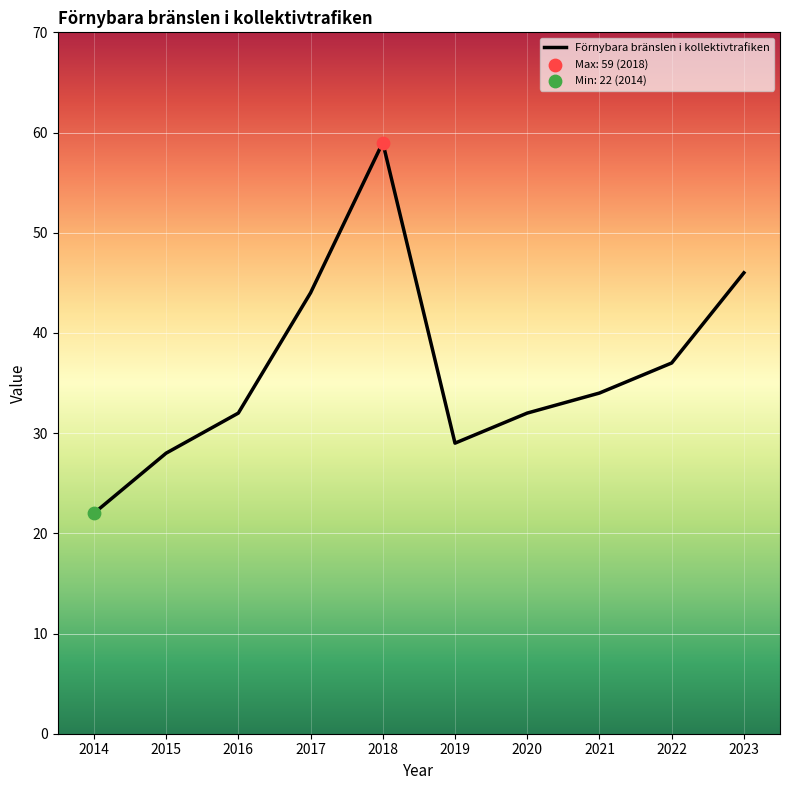

Between 2017 and 2021, which is larger?

2017